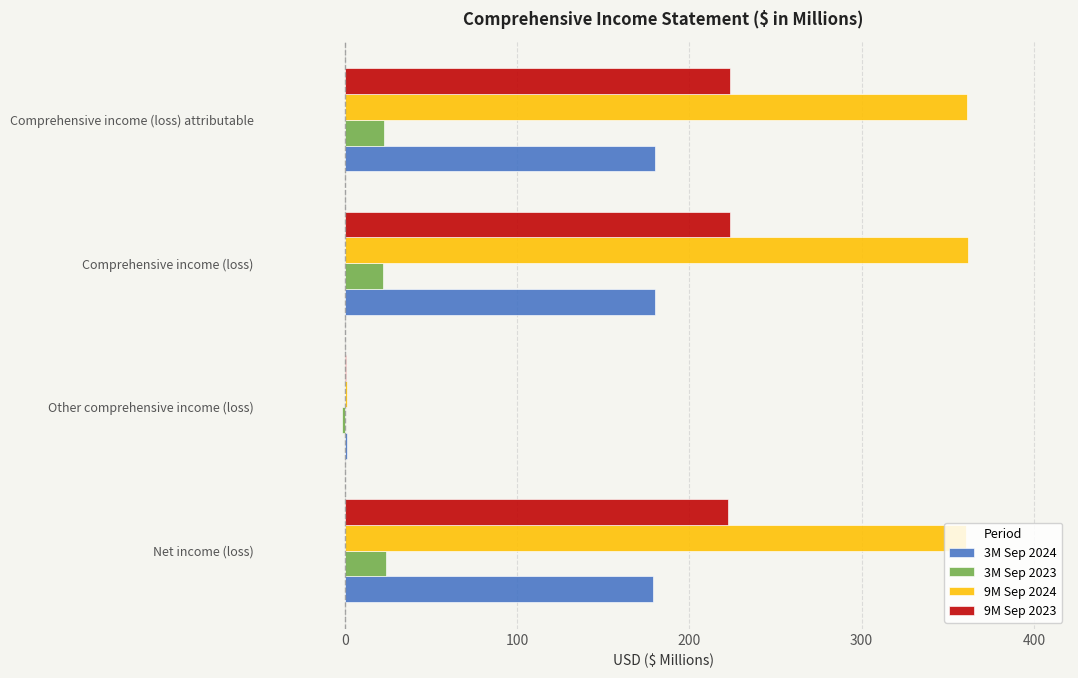

What is the sum of all 3M Sep 2023 values?

66.4